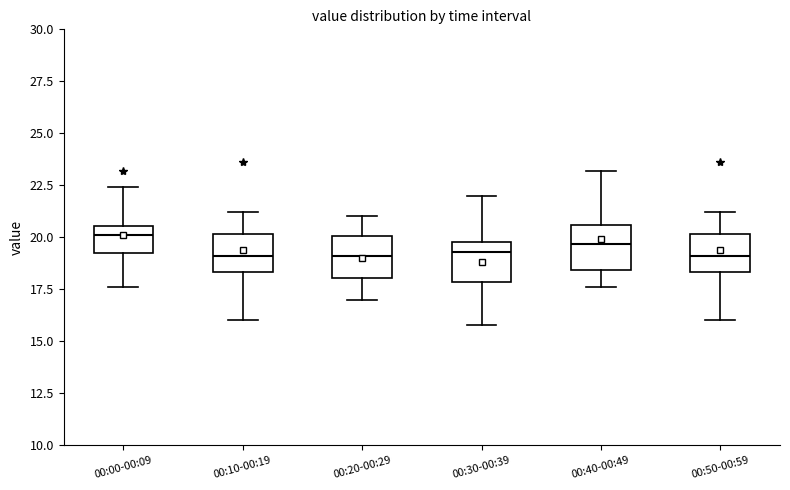

Reading left to right, read every box against the y-axis: the position of its median line, the range the box covers, and the ends of its whiskers. The values are not printed on the chart, so give them approximately, as read against the axis.

00:00-00:09: median 20.0, box 19.5 to 20.5, whiskers 17.5 to 22.5
00:10-00:19: median 19.0, box 18.5 to 20.0, whiskers 16.0 to 21.0
00:20-00:29: median 19.0, box 18.0 to 20.0, whiskers 17.0 to 21.0
00:30-00:39: median 19.5, box 18.0 to 20.0, whiskers 16.0 to 22.0
00:40-00:49: median 19.5, box 18.5 to 20.5, whiskers 17.5 to 23.0
00:50-00:59: median 19.0, box 18.5 to 20.0, whiskers 16.0 to 21.0